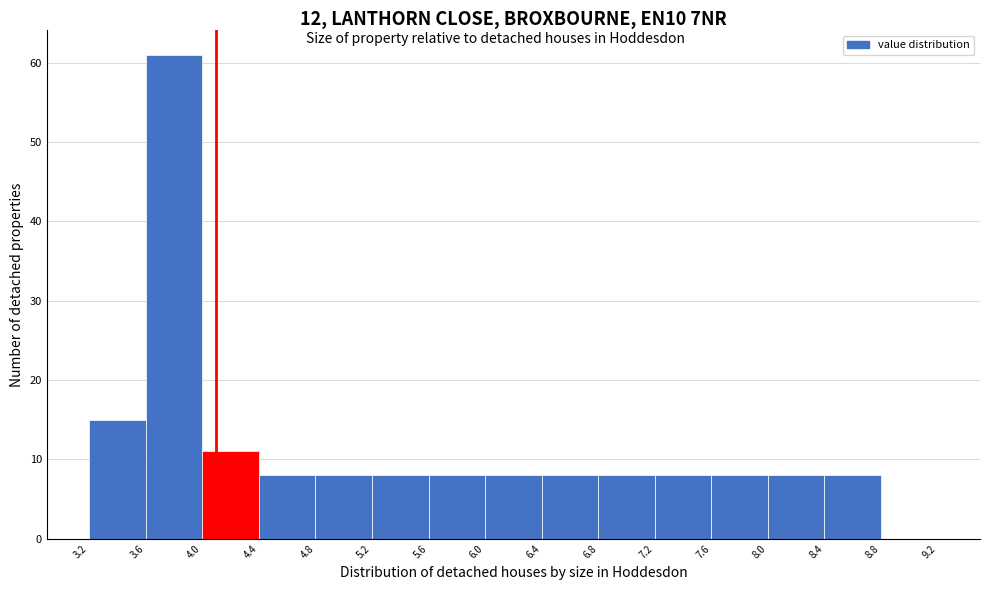

Reading left to right, list every bar in this chart as the range it spans on the x-axis followed by its height. The values are not printed on the chart, so give them approximately, as read against the axis.

3.2 to 3.6: 15
3.6 to 4.0: 61
4.0 to 4.4: 11
4.4 to 4.8: 8
4.8 to 5.2: 8
5.2 to 5.6: 8
5.6 to 6.0: 8
6.0 to 6.4: 8
6.4 to 6.8: 8
6.8 to 7.2: 8
7.2 to 7.6: 8
7.6 to 8.0: 8
8.0 to 8.4: 8
8.4 to 8.8: 8
8.8 to 9.2: 0